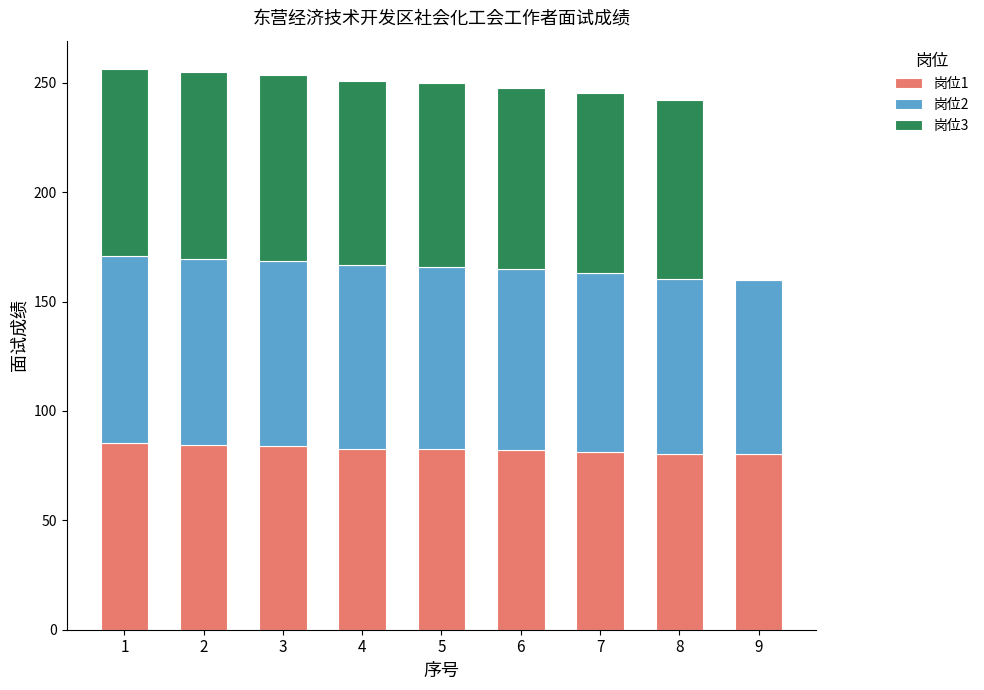

What is the total value across all series at 6?

247.4